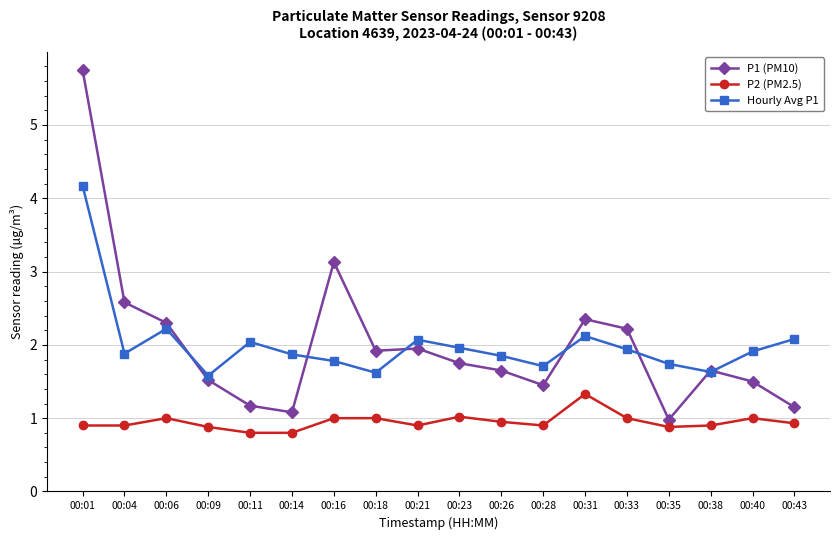

Between 00:01 and 00:06, which series saw the biggest shift?

P1 (PM10)